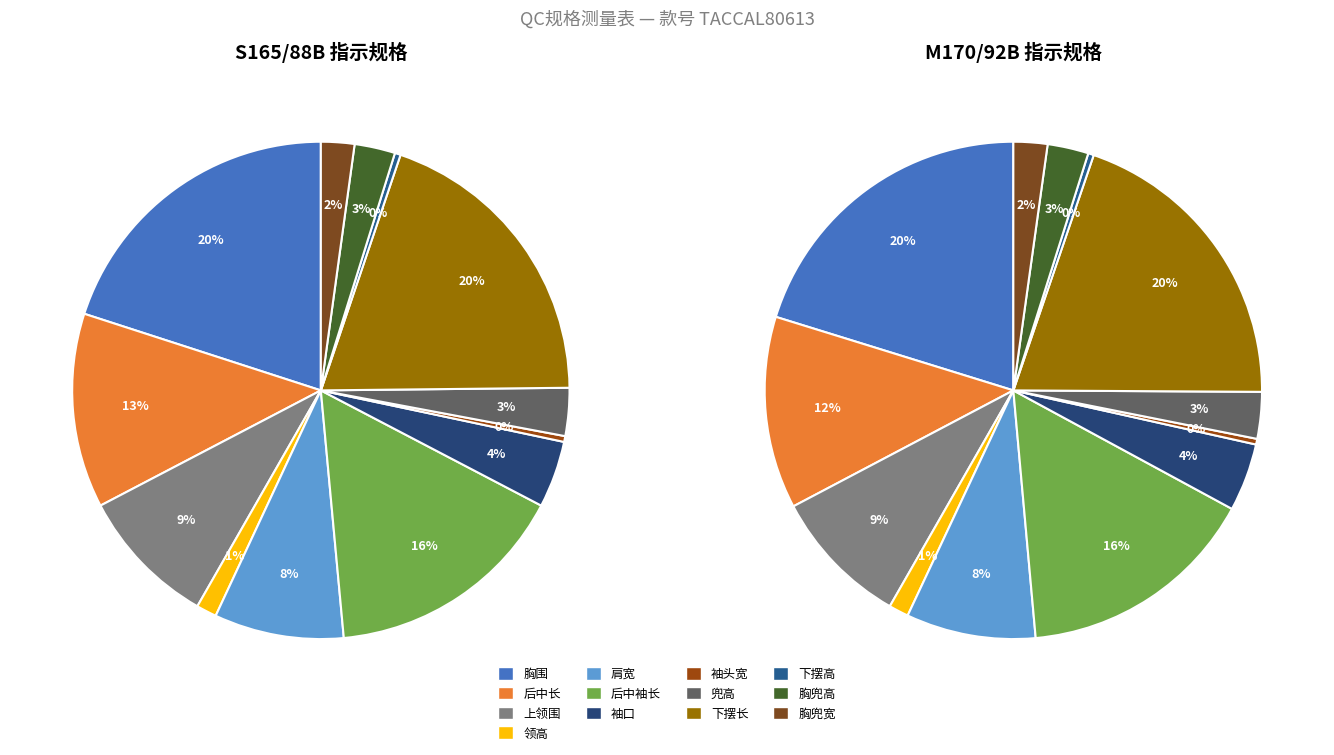

Count the number of slices in the pie.

13